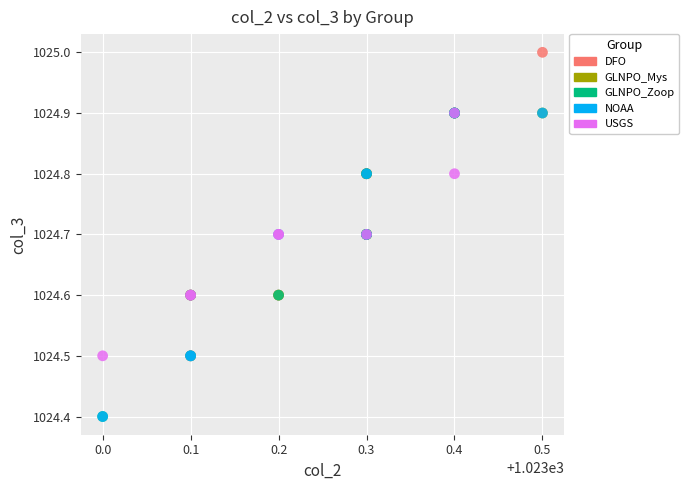

Which series reaches the maximum Y coordinate?

DFO